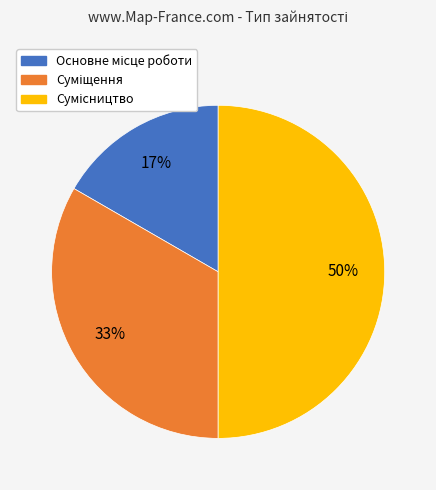

To the nearest percent, what is the difference between the largest and smallest slice percentages?

33%